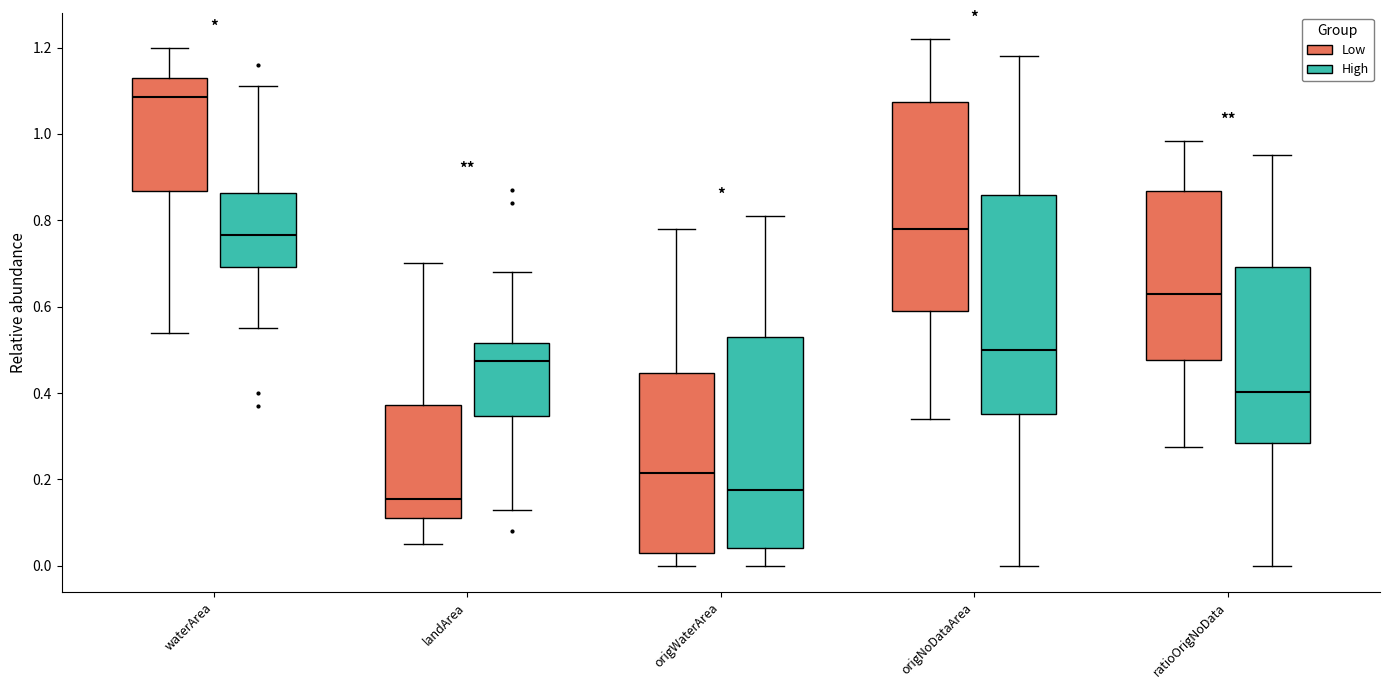

Which box's median line is the highest?

waterArea (Low)